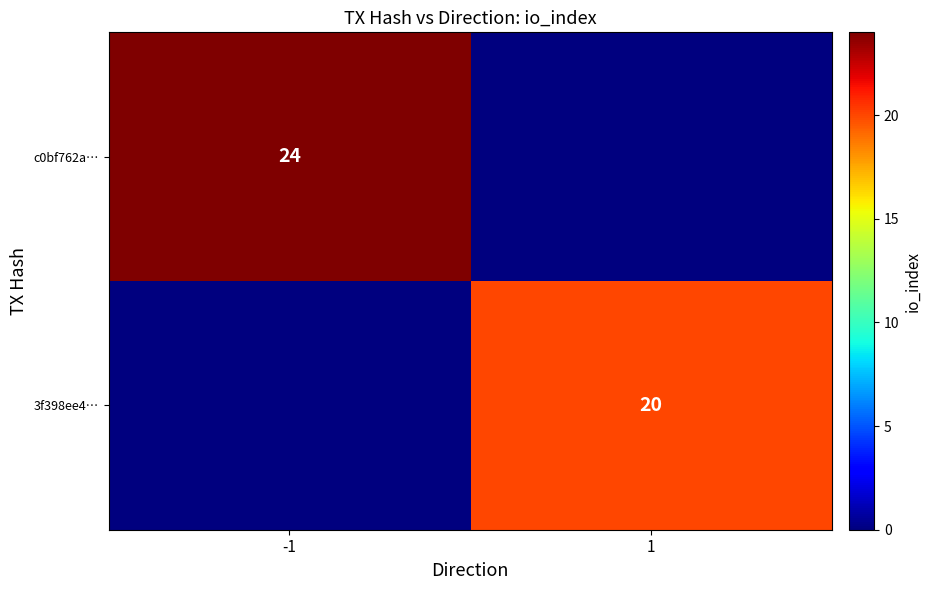

The value of c0bf762a… at -1 is 9. True or false?

False